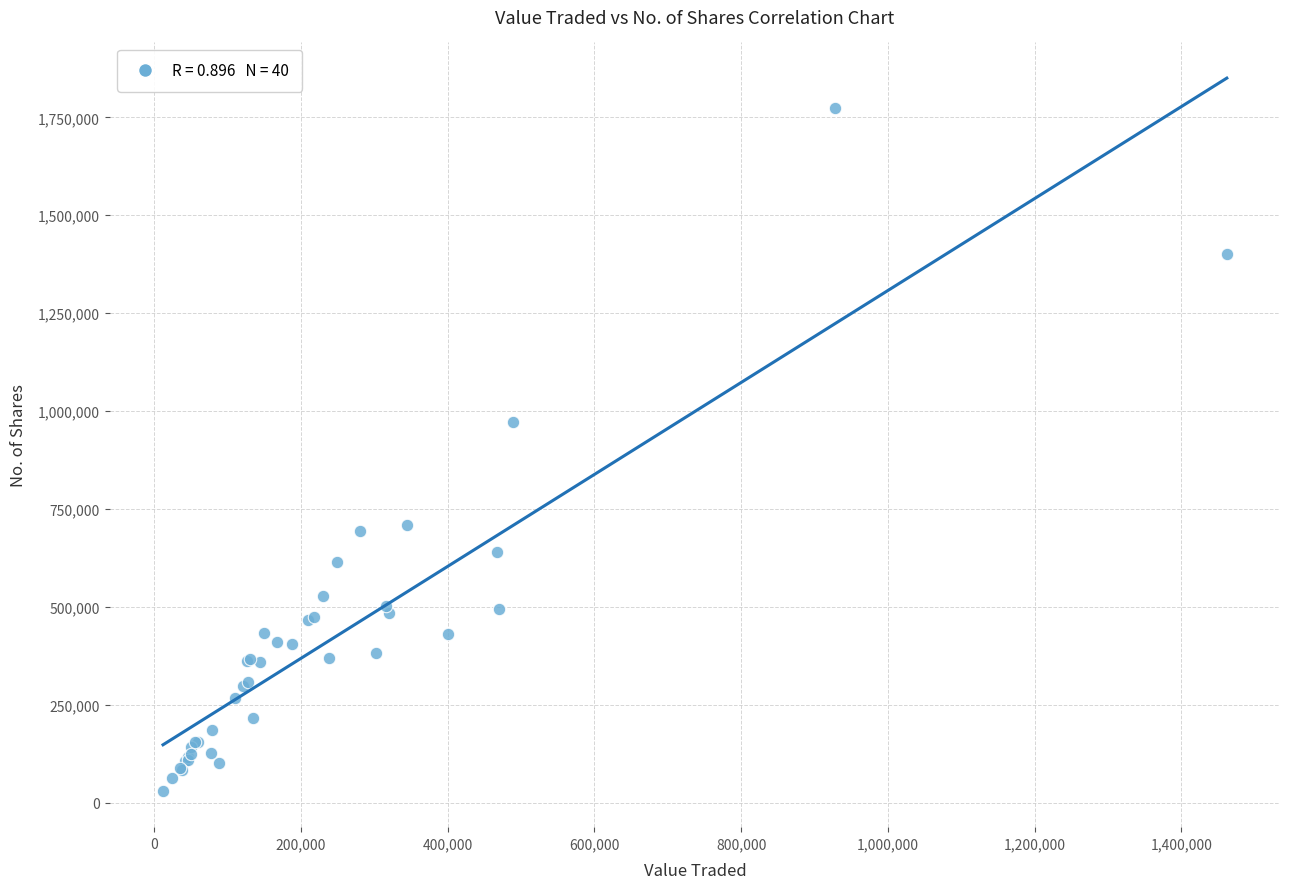

What Y value in the scatter plot is closest to 901122?

971041